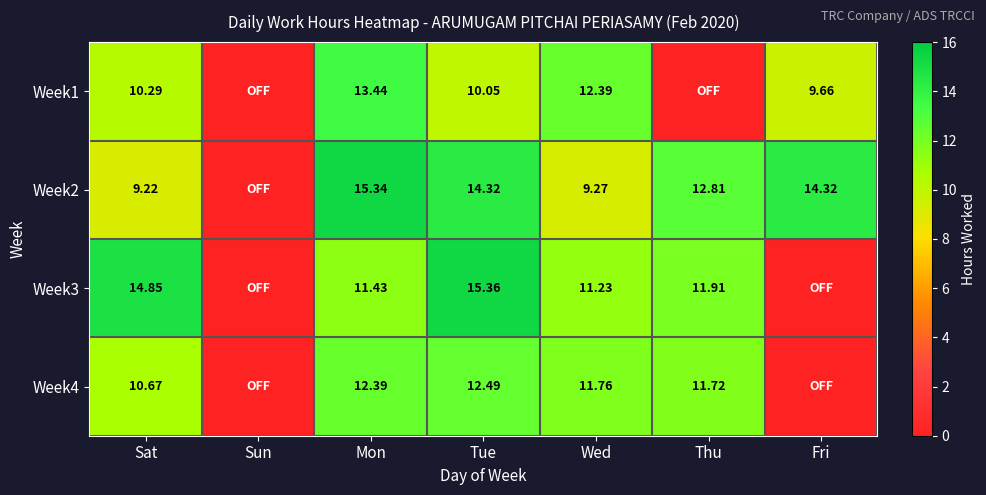

True or false: Week2 has a value of 6.7 at Fri.

False